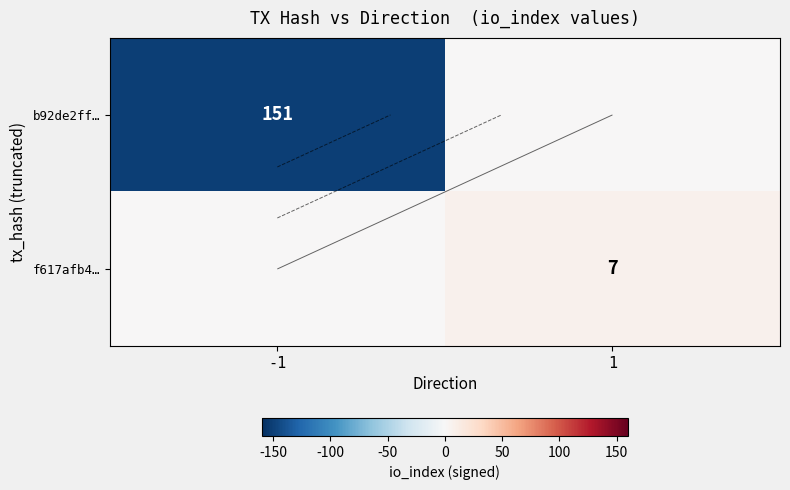

Which category has the lowest value across all series?

-1